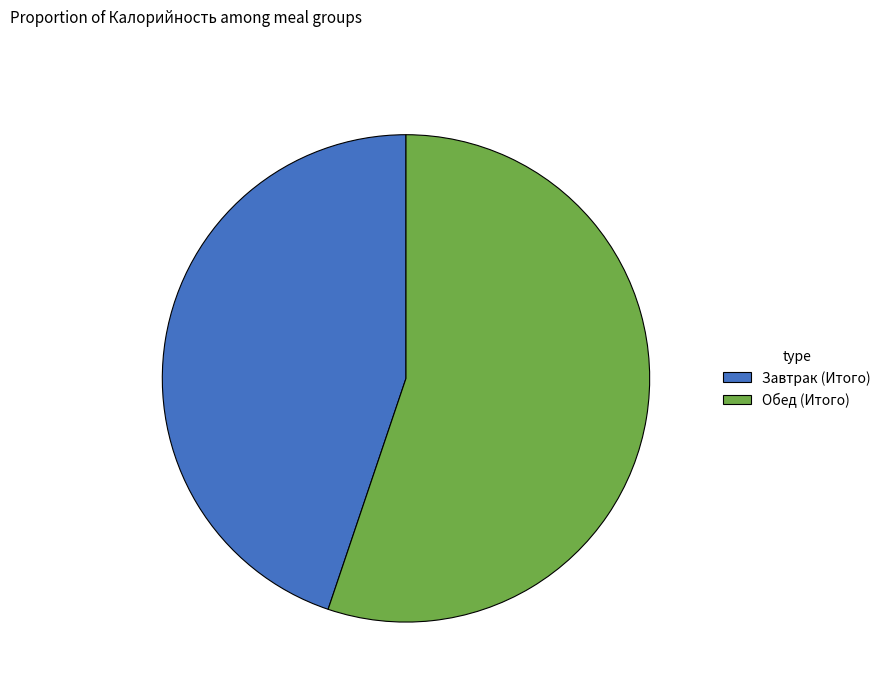

Is it true that Обед (Итого) is 64% of the pie?

False